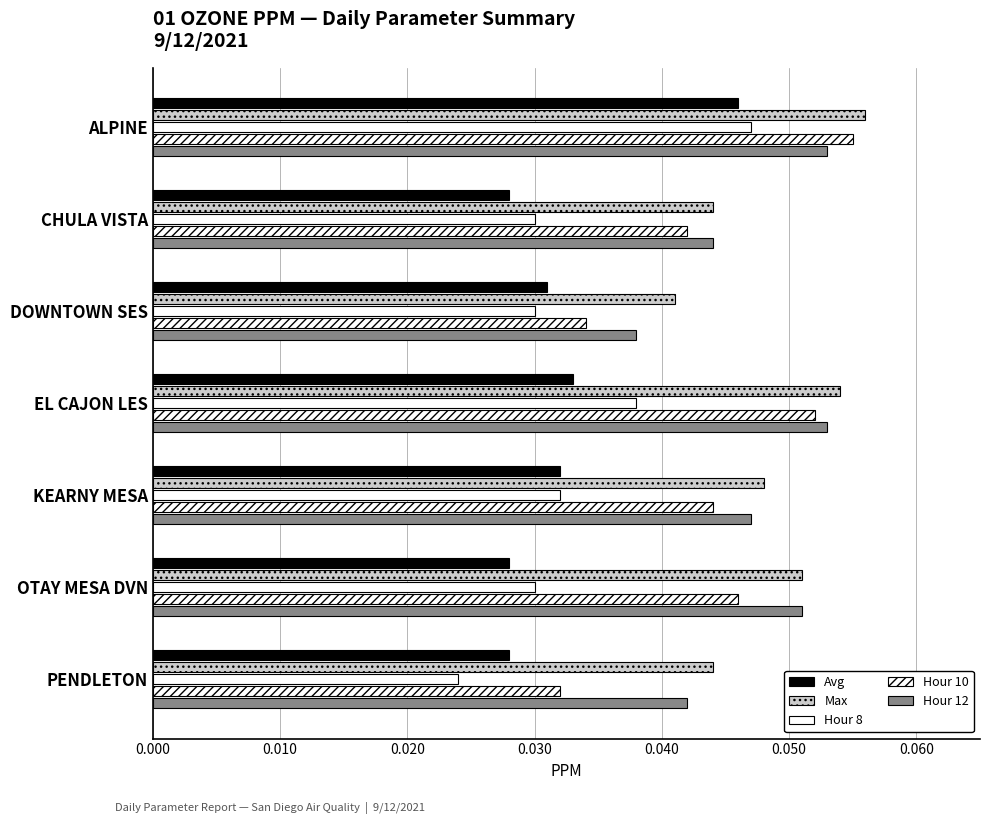

At how many categories does at least one series exceed 0?

7